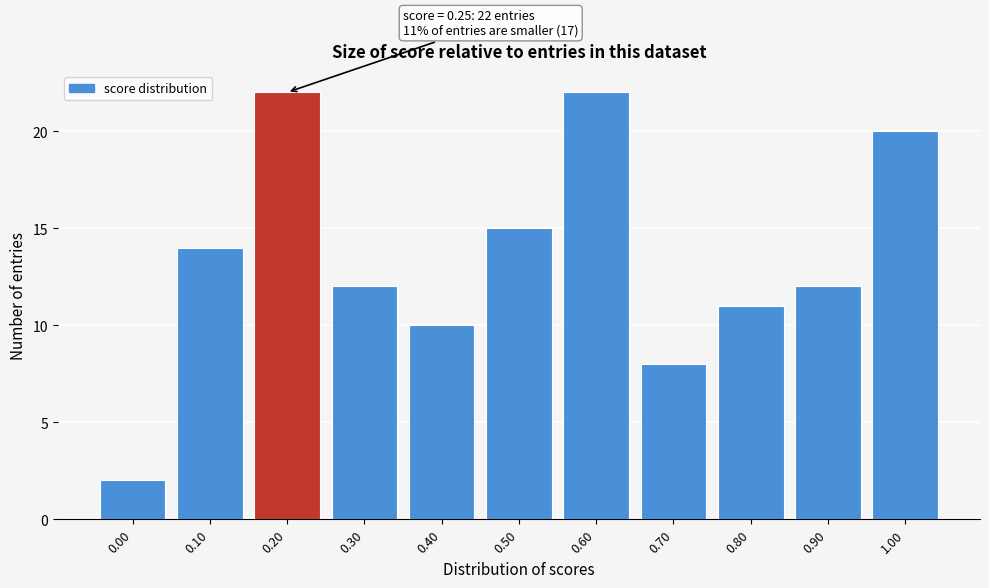

Reading right to left, list all the values displayed in this chart.

1.00=20	0.90=12	0.80=11	0.70=8	0.60=22	0.50=15	0.40=10	0.30=12	0.20=22	0.10=14	0.00=2